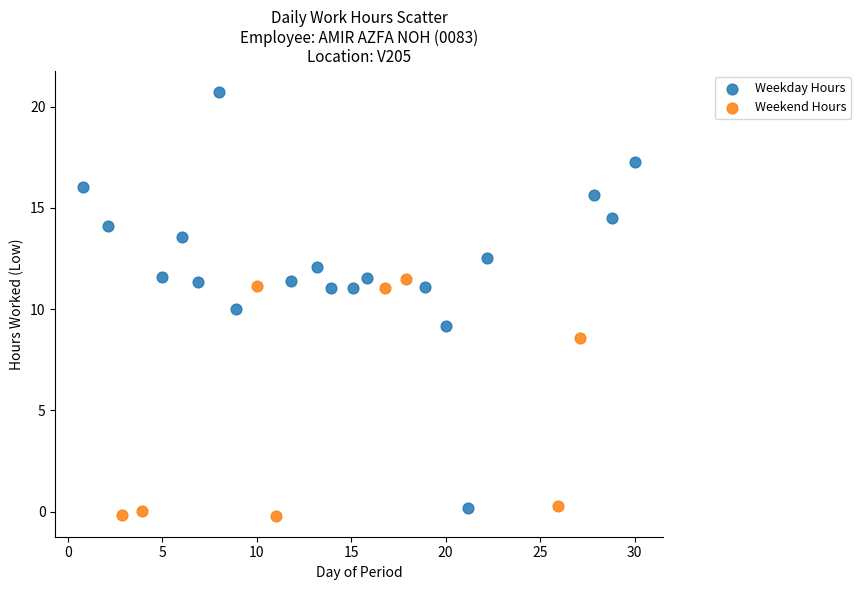

Which series has the widest spread of Y values?

Weekday Hours